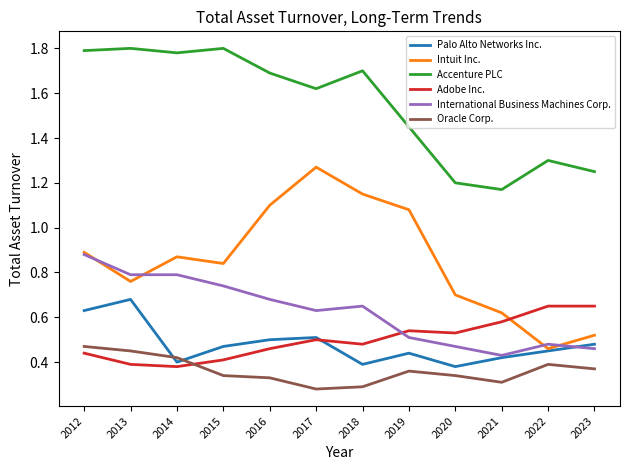

True or false: International Business Machines Corp. has a value of 0.7 at 2019.

False